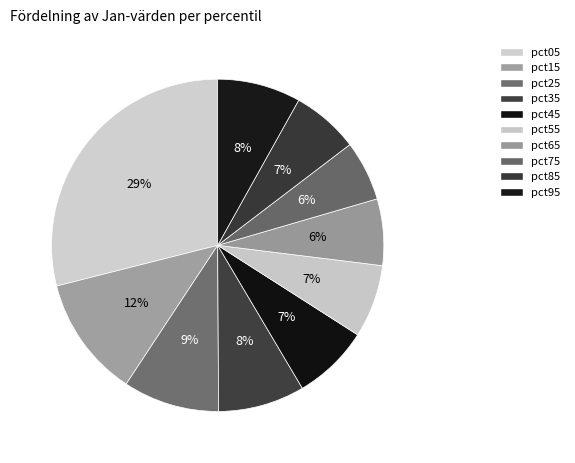

Is there a majority slice in this chart?

No